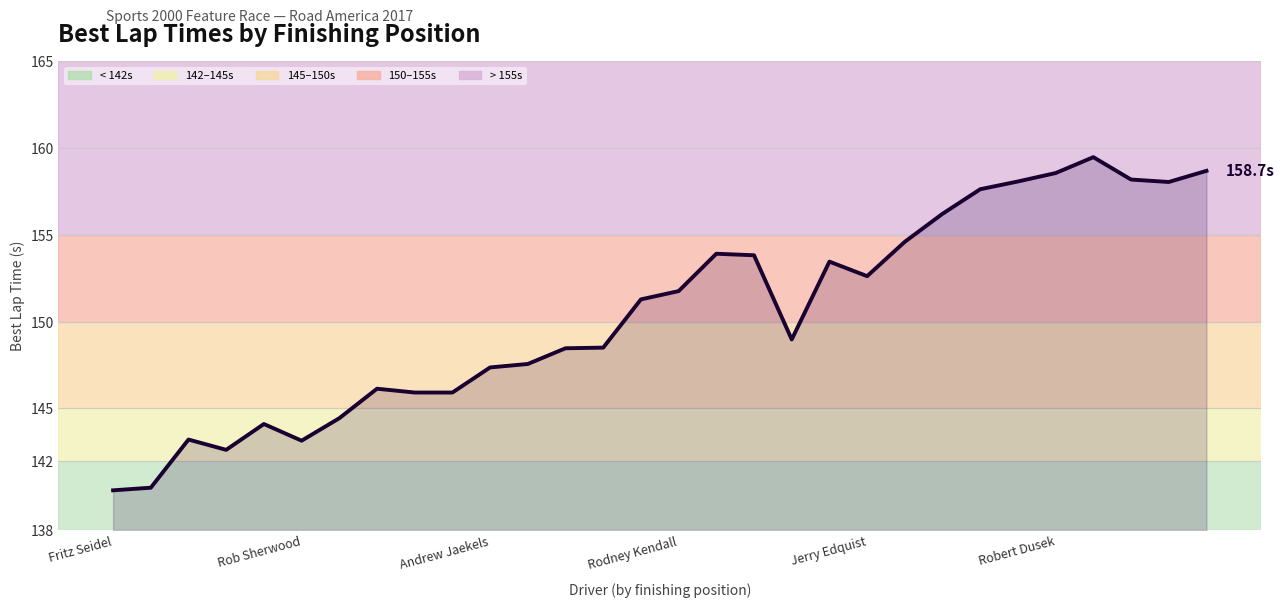

What is the greatest value displayed?

159.5